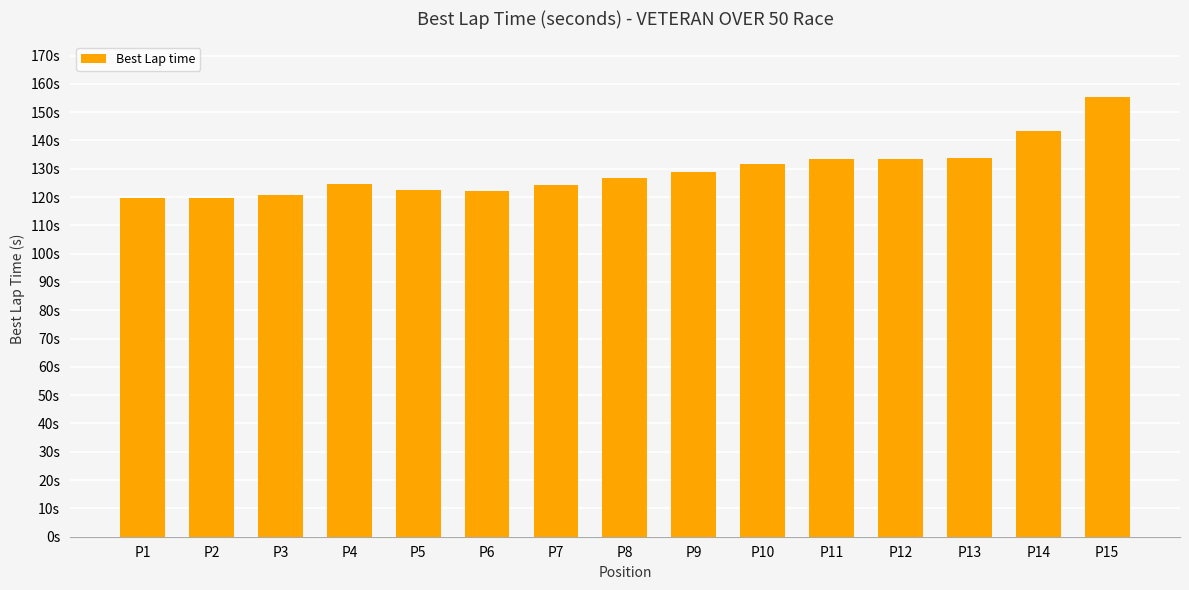

Are the bars horizontal?

No